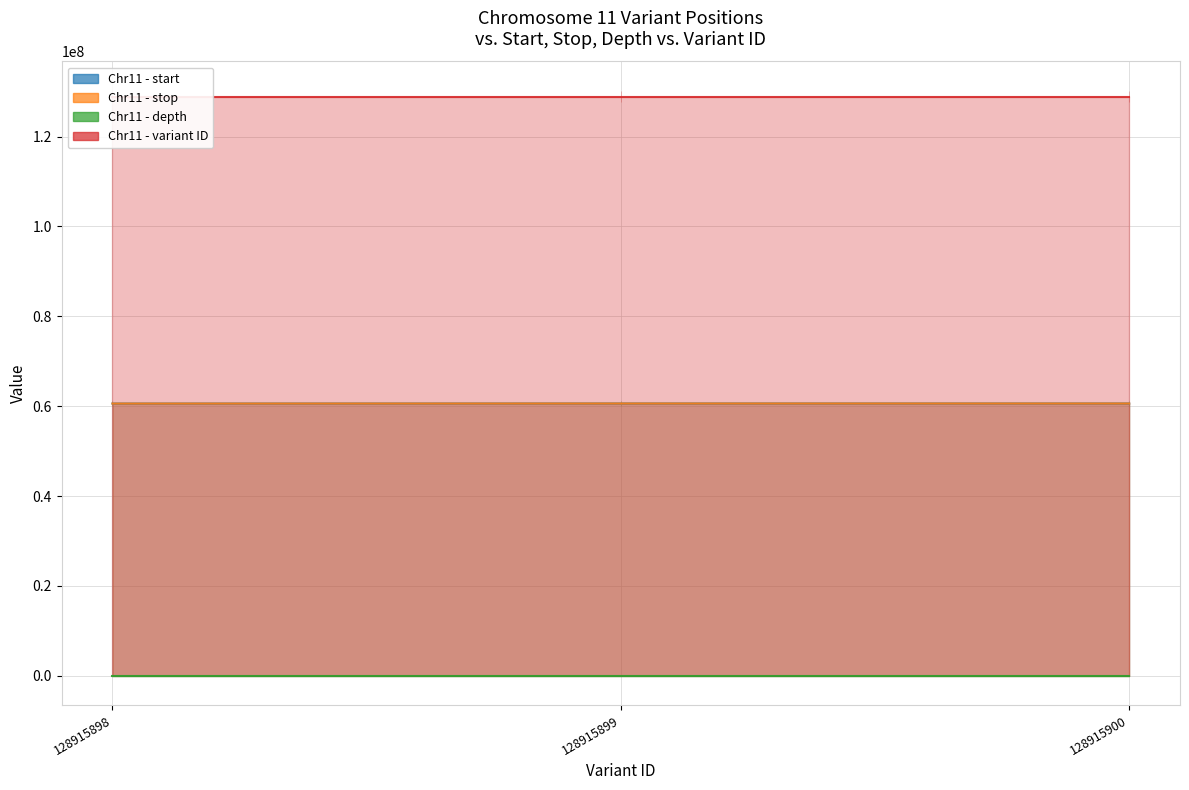

Which label corresponds to the largest value in the chart?

128915900